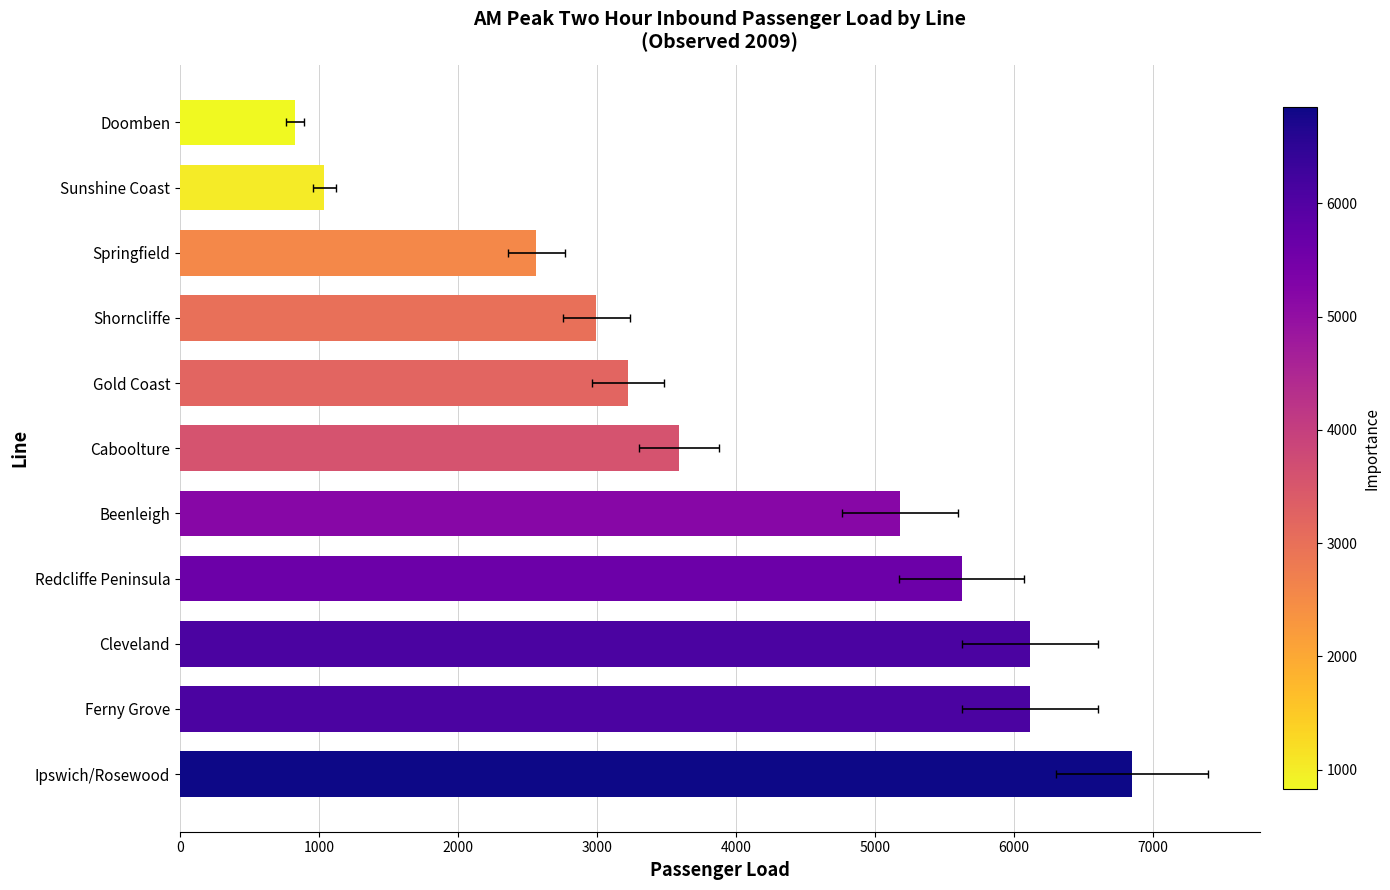

What value does the data have at Sunshine Coast, to the nearest 50?

1050